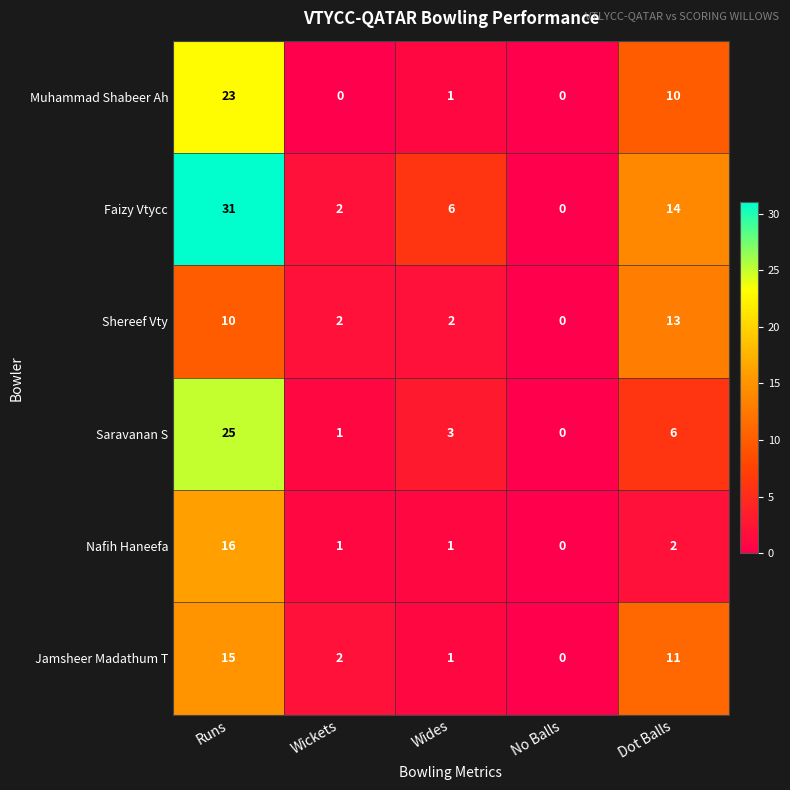

At which label is Jamsheer Madathum T closest to 7?

Dot Balls